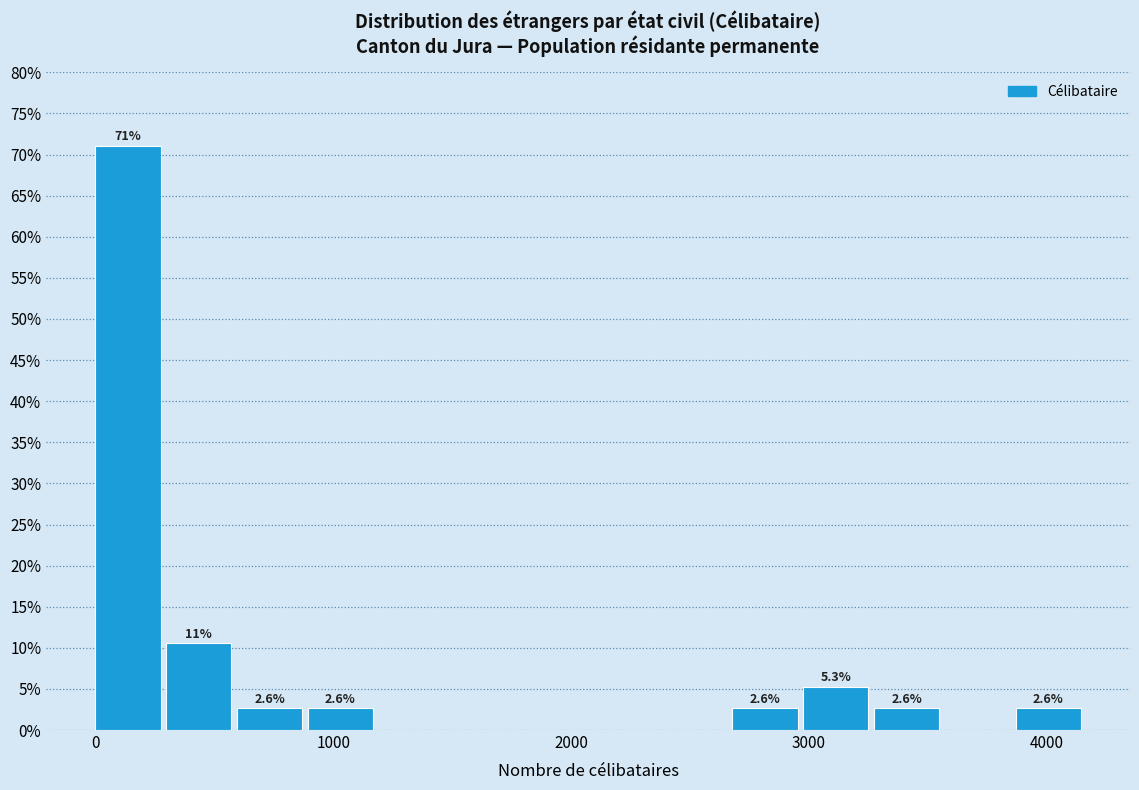

Read against the x-axis, roughly where is the centre of the tallest bar?

100